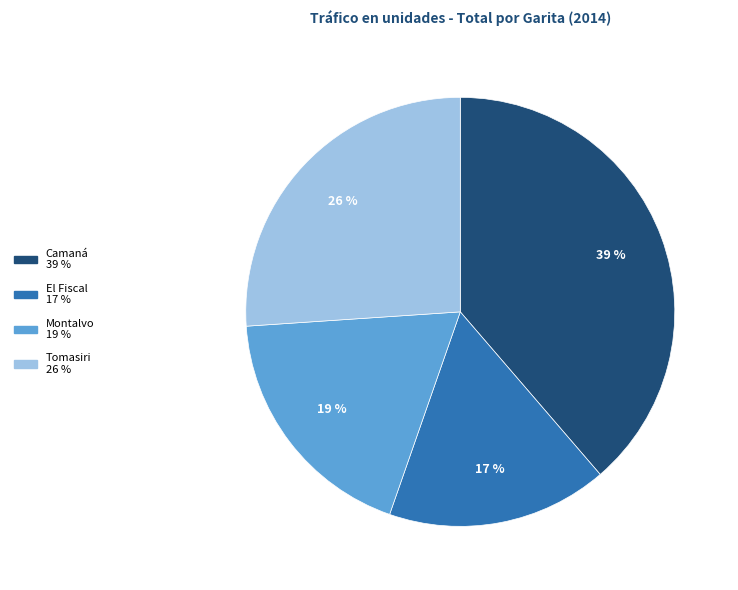

To the nearest percent, what portion does Tomasiri represent?

26%